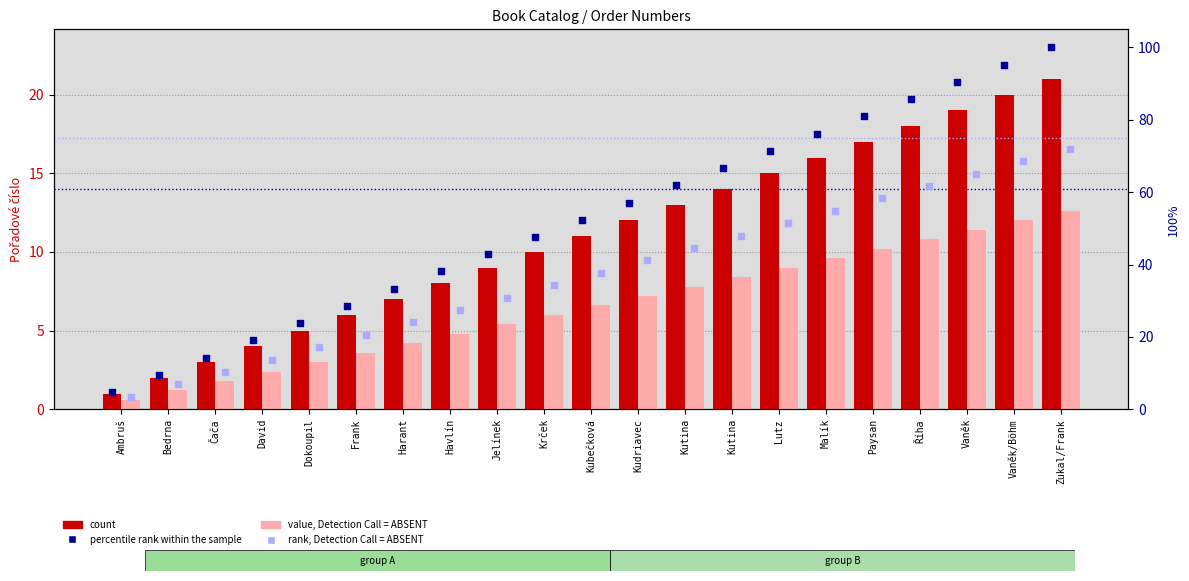

Which series reaches the minimum Y coordinate?

value, Detection Call = ABSENT